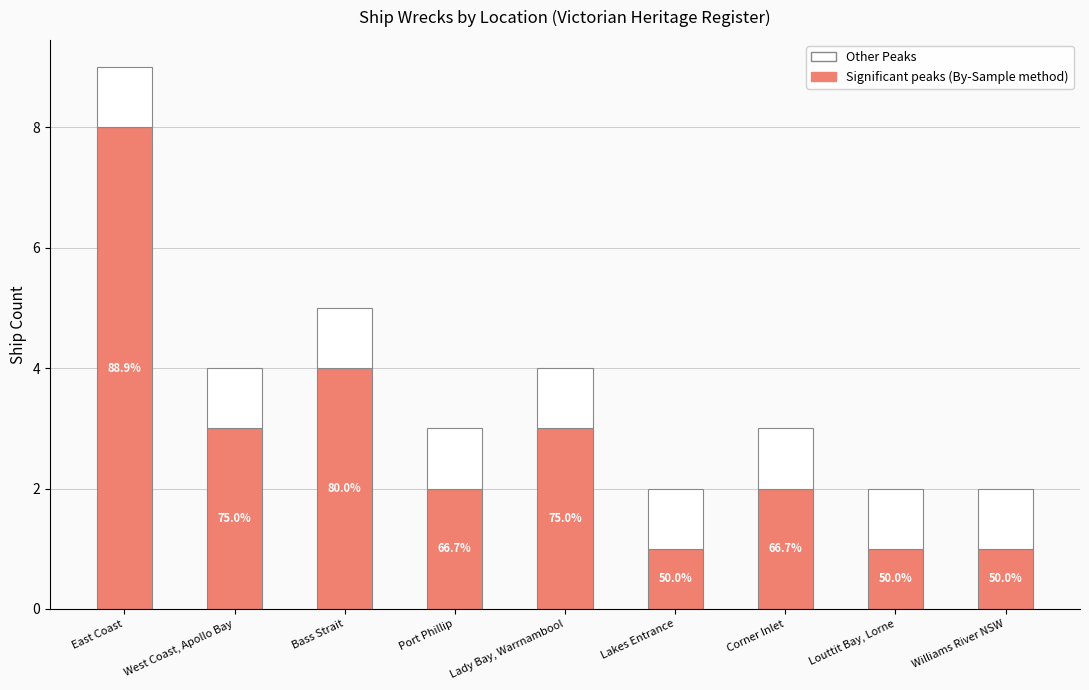

Are the bars grouped side by side (vs. stacked)?

No